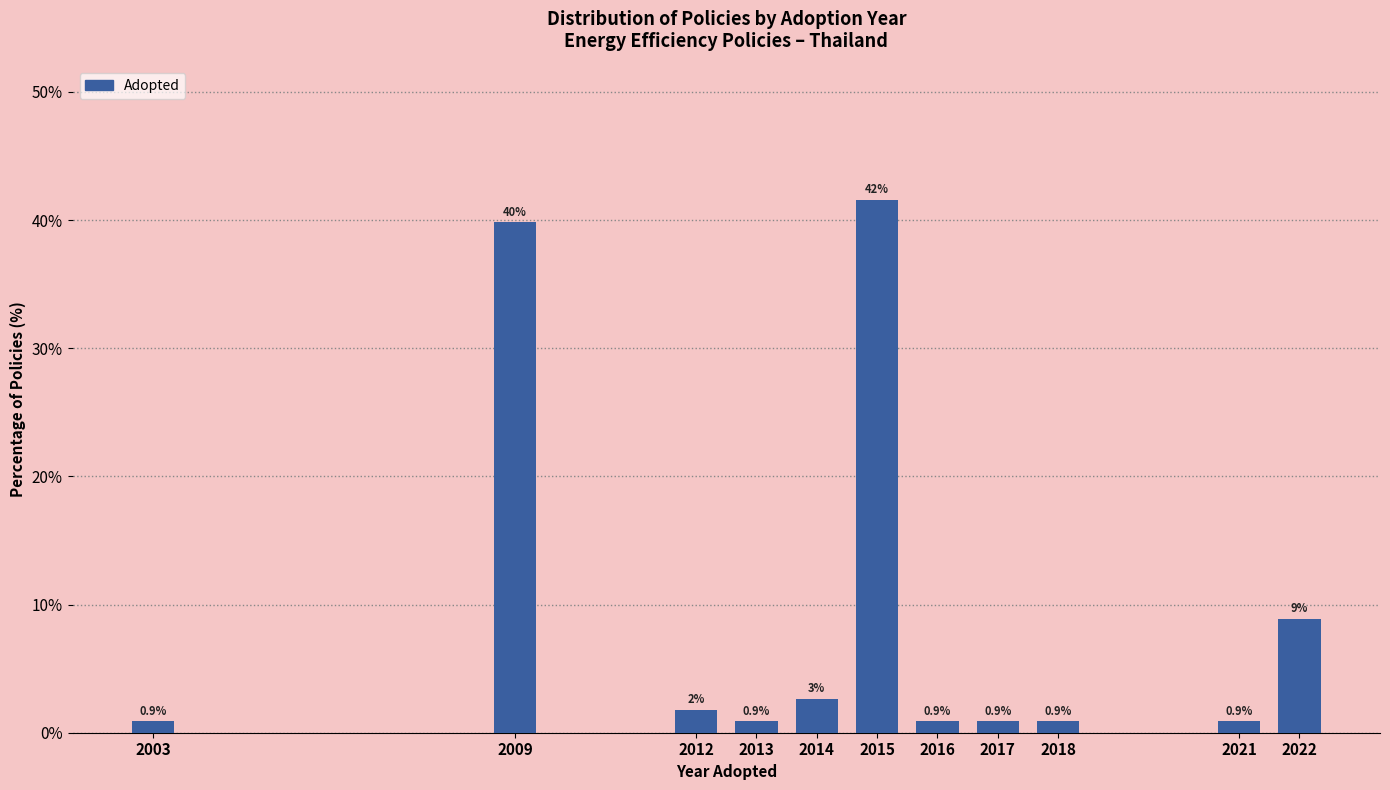

What is the change in value from 2003 to 2009?

+38.9